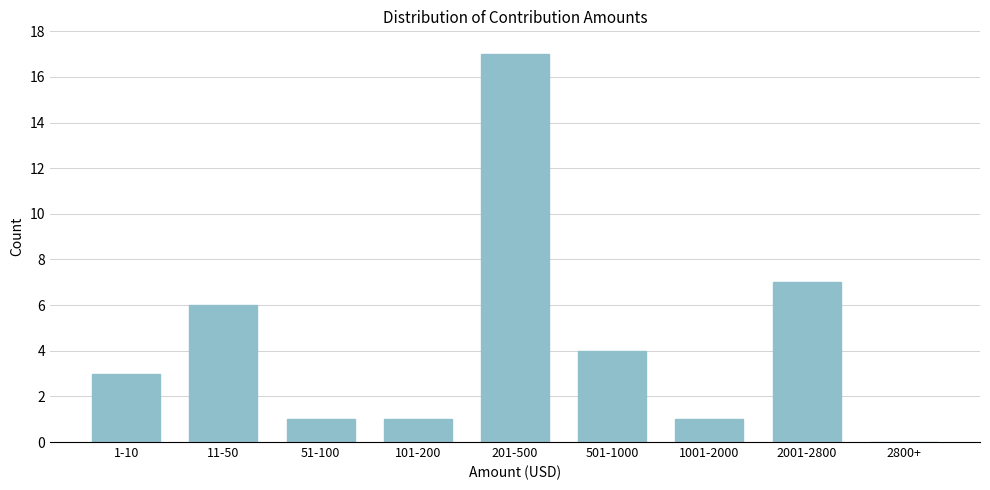

Reading left to right, transcribe all the data shown in this chart.

1-10=3	11-50=6	51-100=1	101-200=1	201-500=17	501-1000=4	1001-2000=1	2001-2800=7	2800+=0